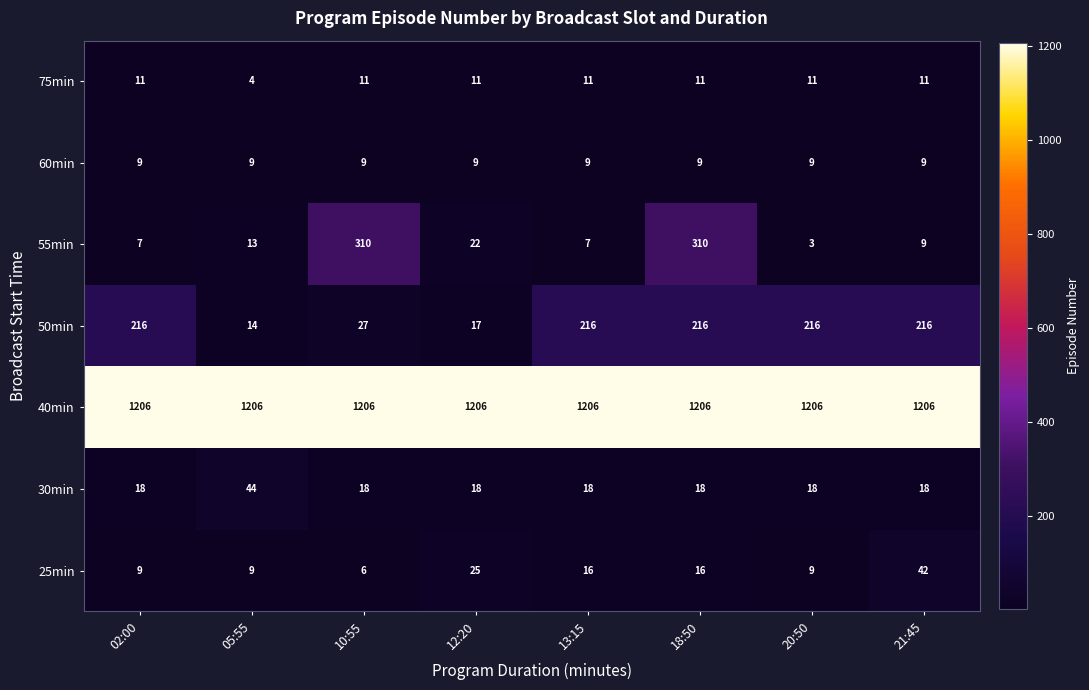

Rank the series by their maximum value, from lowest to highest.

60min, 75min, 25min, 30min, 50min, 55min, 40min